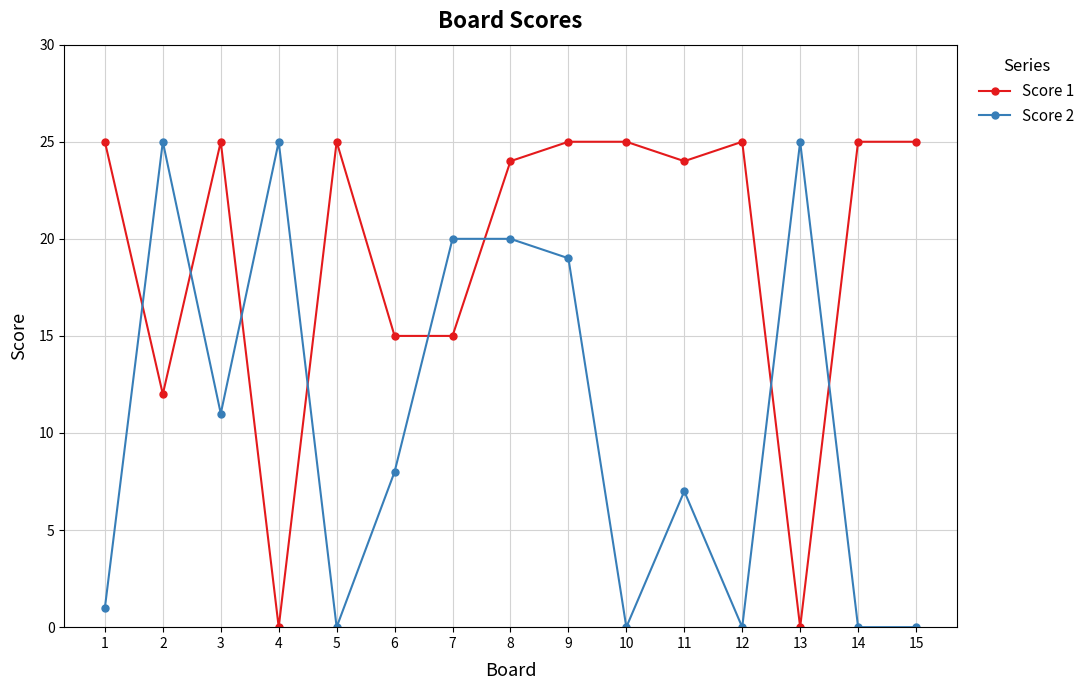

Which series has the largest total across all categories?

Score 1